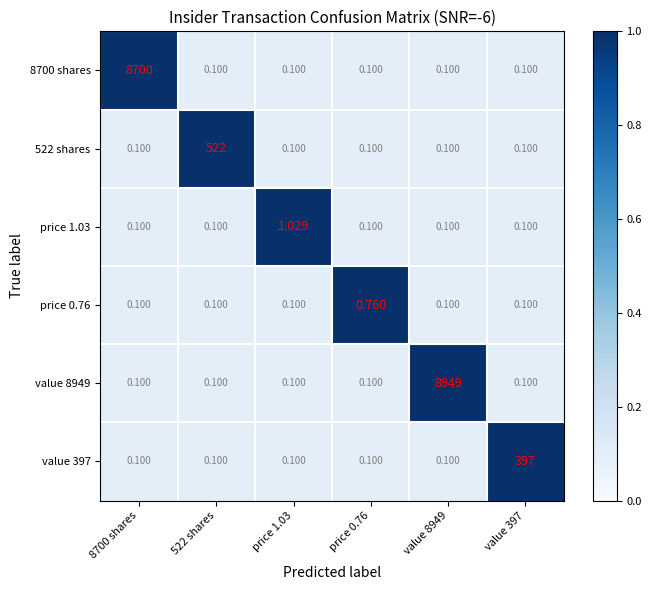

Is the value of value 8949 at value 8949 greater than the value of value 397 at price 0.76?

Yes